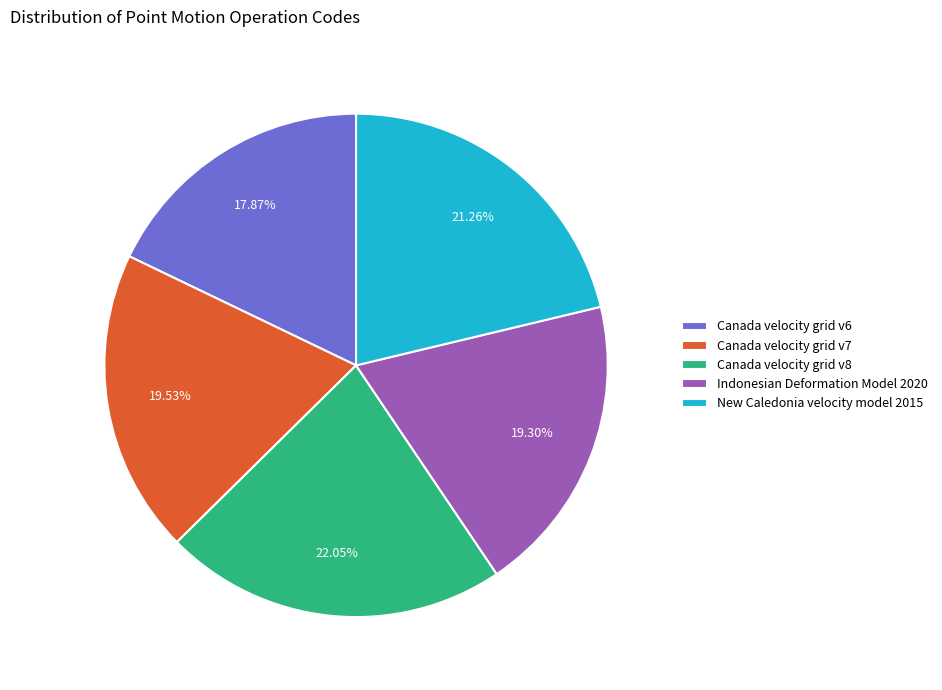

Does Indonesian Deformation Model 2020 account for over 50% of the chart?

No